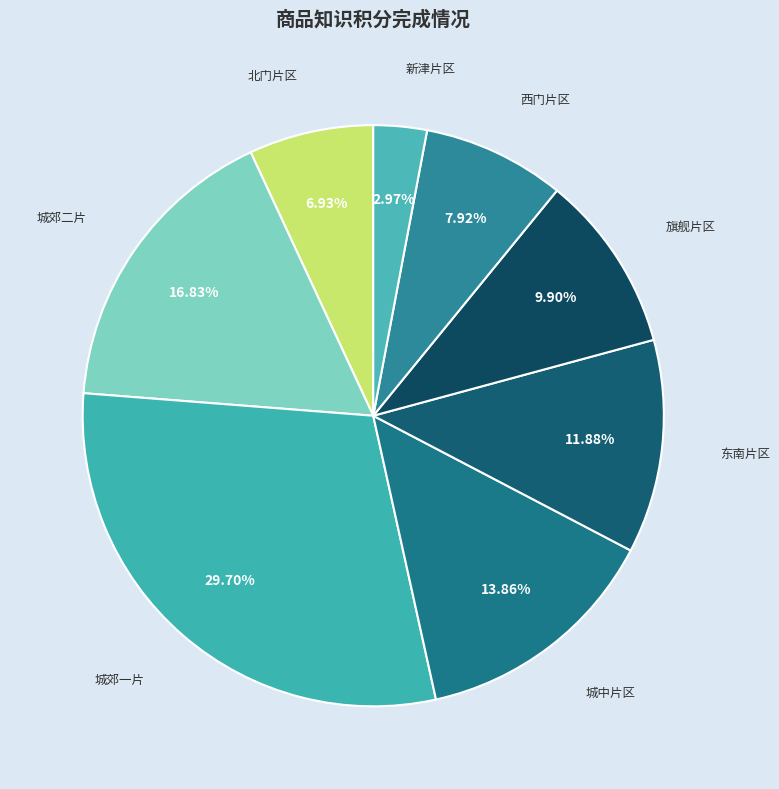

How many slices are in this pie chart?

8